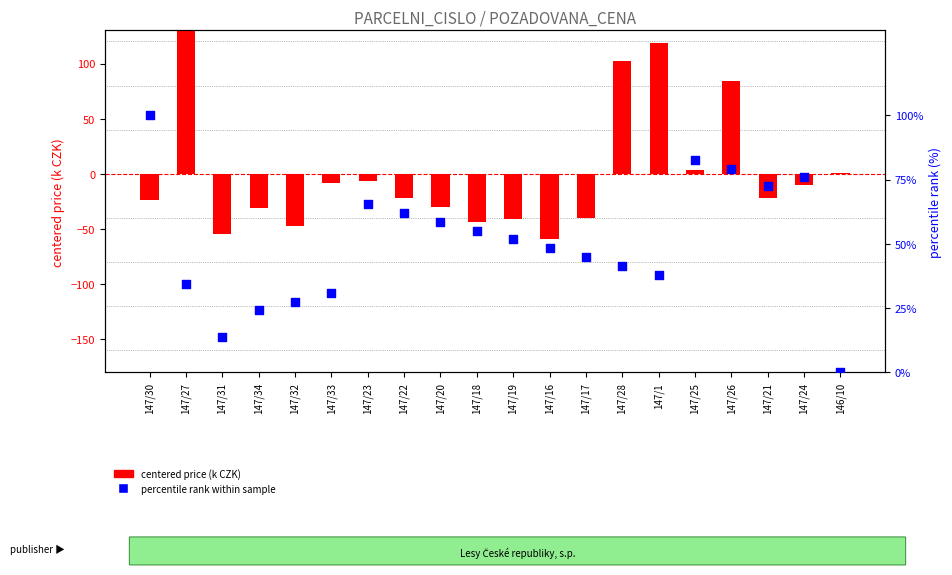

Which series reaches the minimum Y coordinate?

centered price (k CZK)